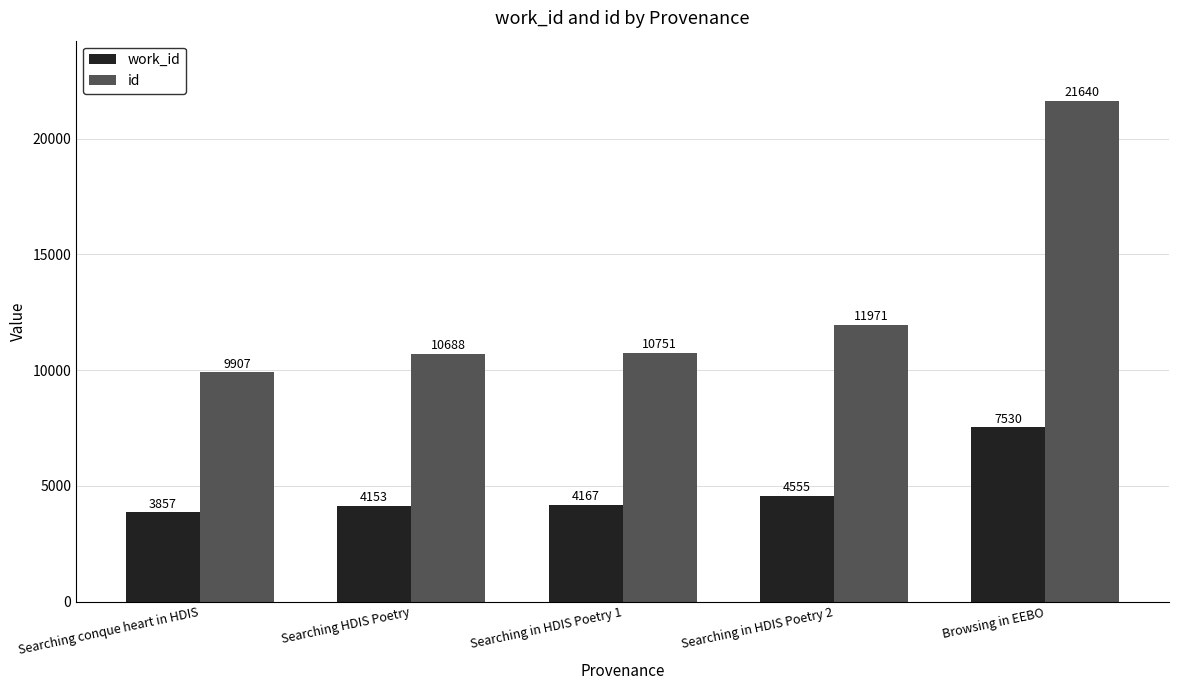

Which series has the largest range (max minus min)?

id